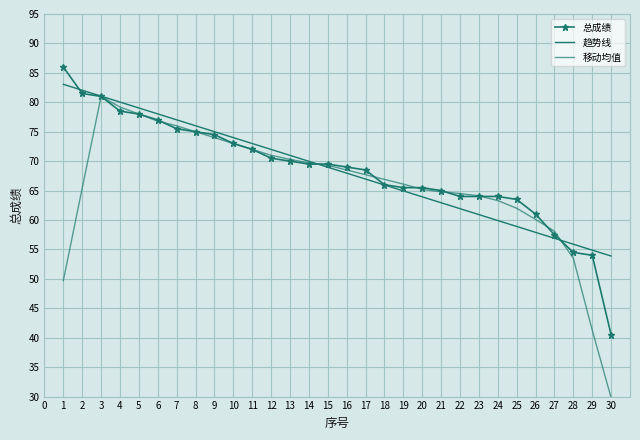

How many times do 移动均值 and 总成绩 cross each other?

8